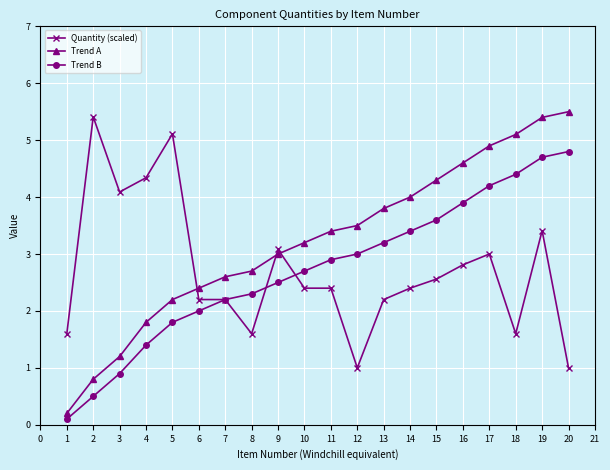

Between 1 and 13, which series saw the biggest shift?

Trend A